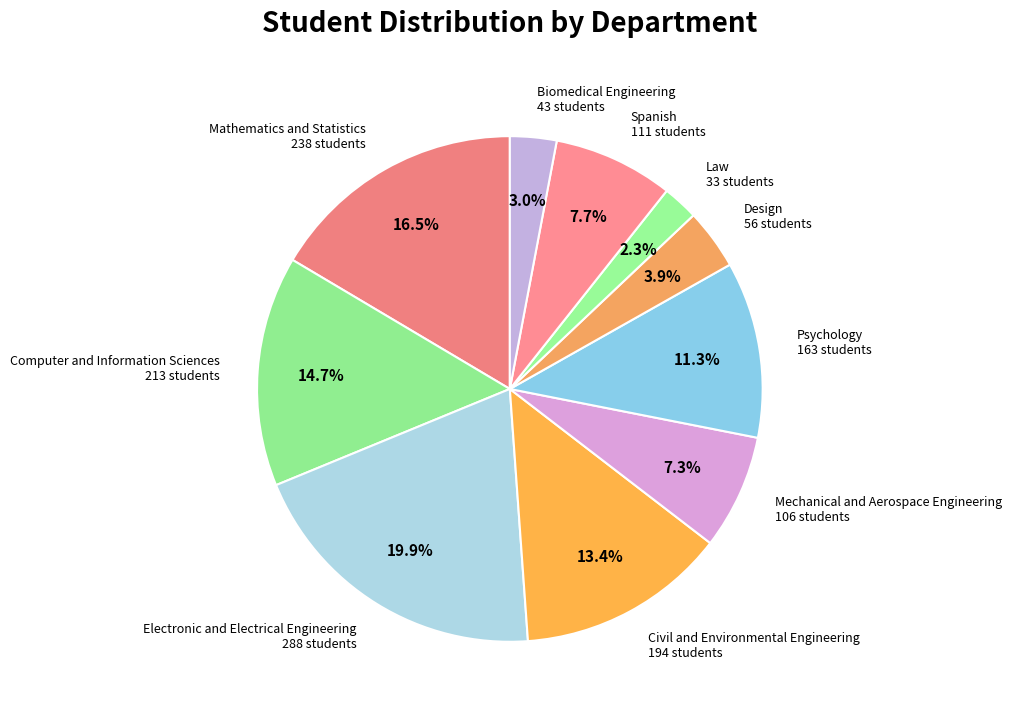

How many segments does this pie chart have?

10